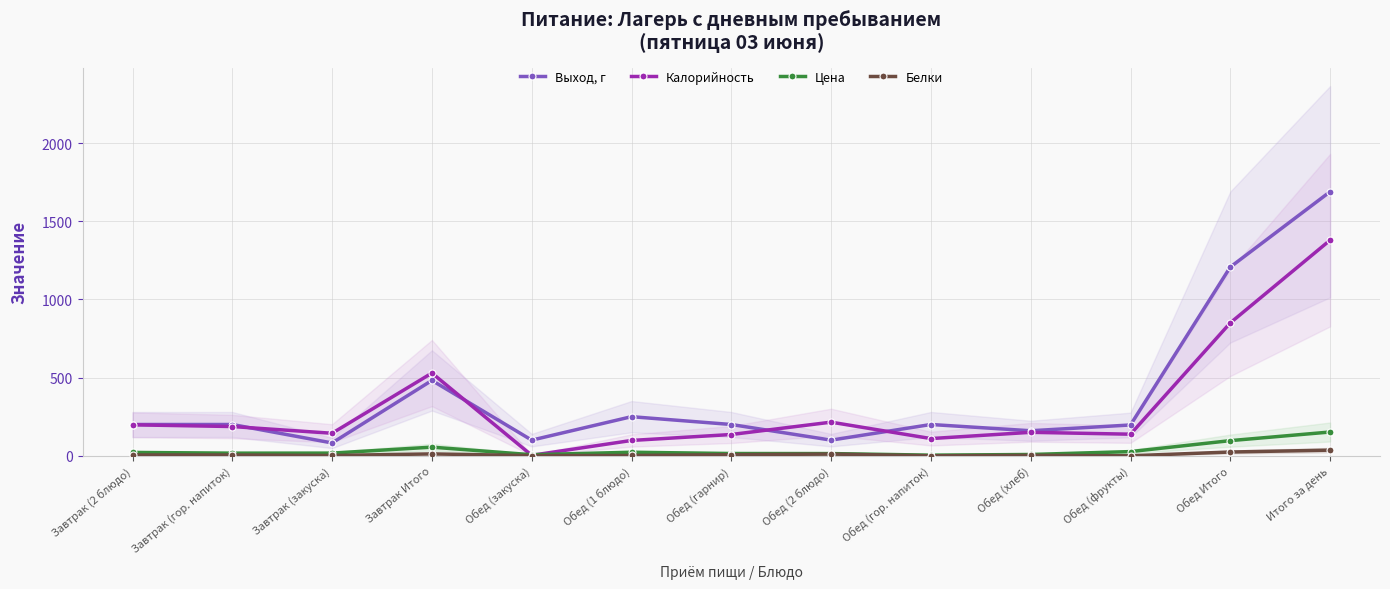

What is the maximum value shown in the chart?

1689.0